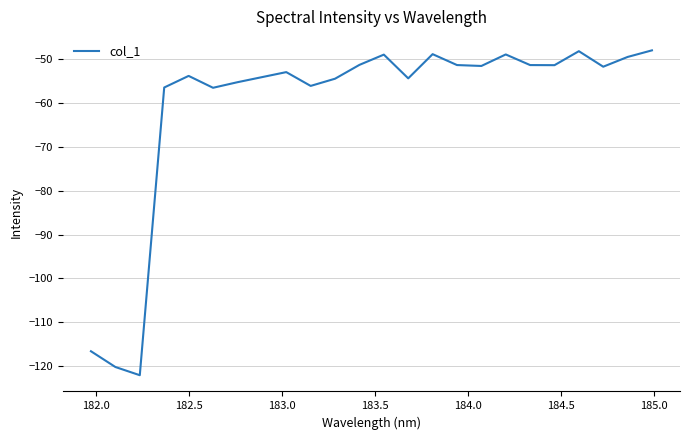

What is the minimum value shown in the chart?

-122.1